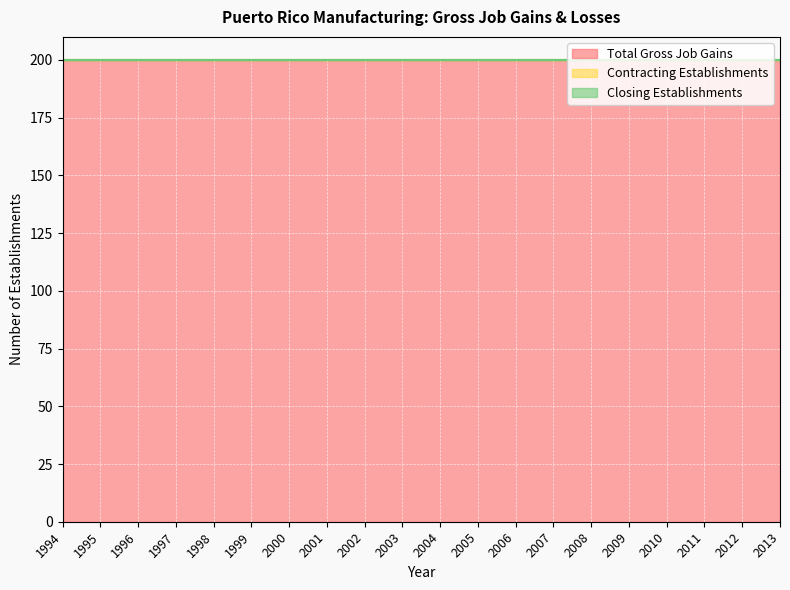

At 2013, list the series in order from largest to smallest.

Total Gross Job Gains, Contracting Establishments, Closing Establishments